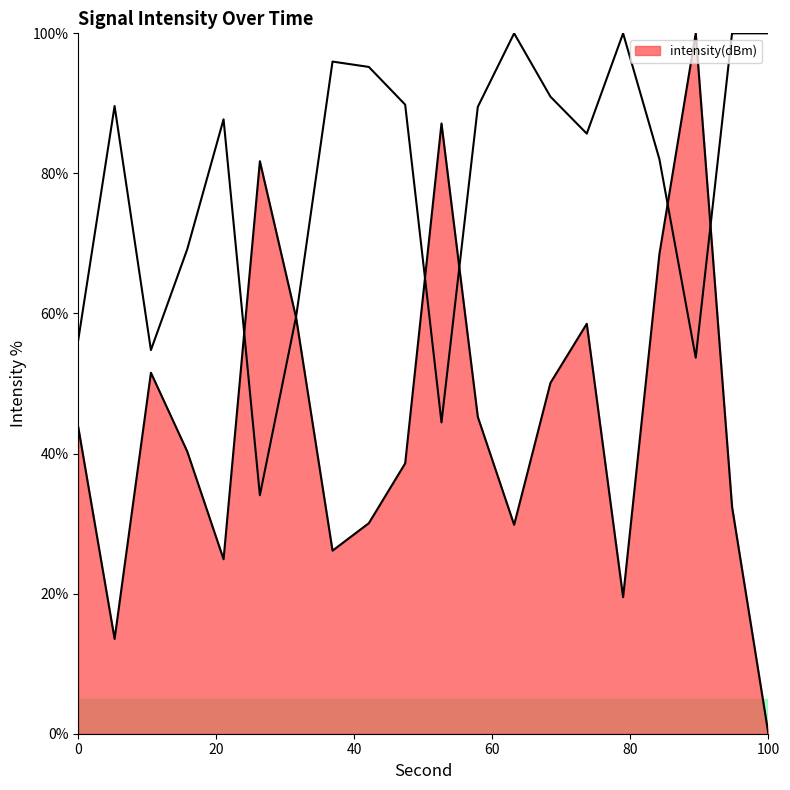

Which has a higher value, 18 or 4?

4